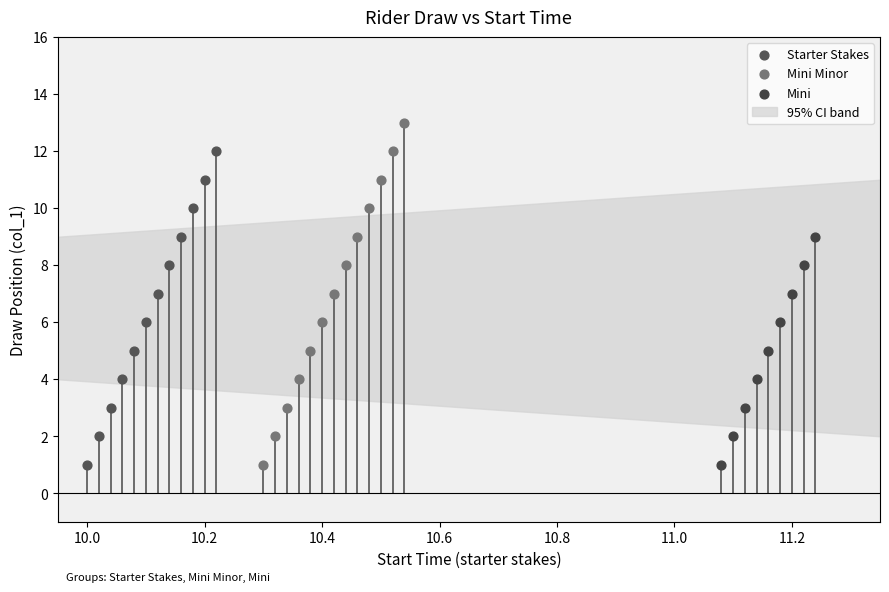

Which series has the largest Y range (max minus min)?

Mini Minor